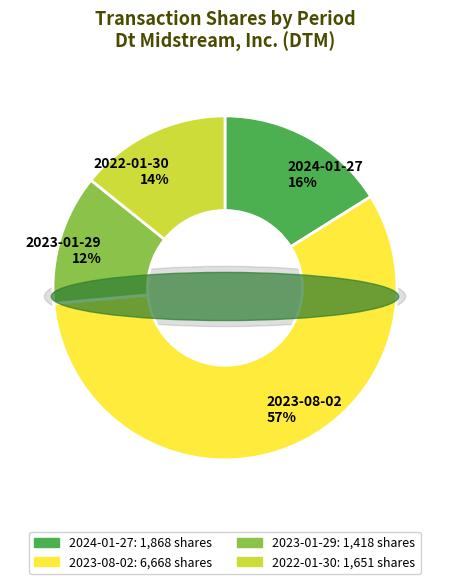

Is there a majority slice in this chart?

Yes